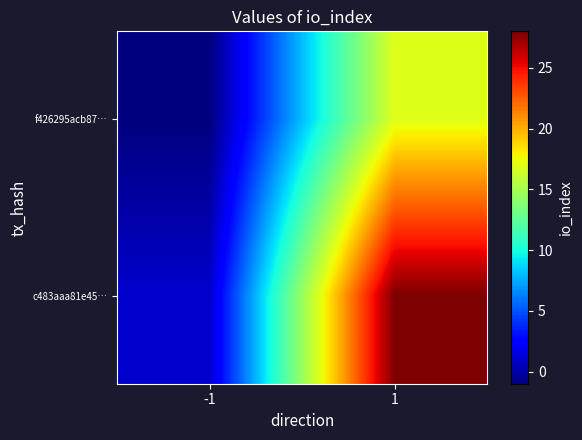

Rank the series at -1 from highest to lowest value.

c483aaa81e45…, f426295acb87…